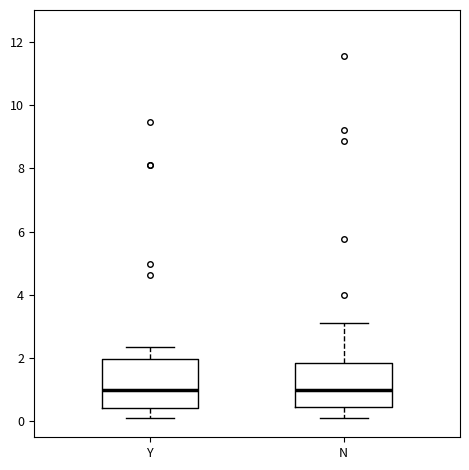

Reading left to right, transcribe this box plot: for each box, give where its median line is, the range the box spans, and where its two whiskers end, as read against the y-axis. The values are not printed on the chart, so give them approximately, as read against the axis.

Y: median 1.0, box 0.4 to 2.0, whiskers 0.2 to 2.4
N: median 1.0, box 0.4 to 1.8, whiskers 0.2 to 3.2